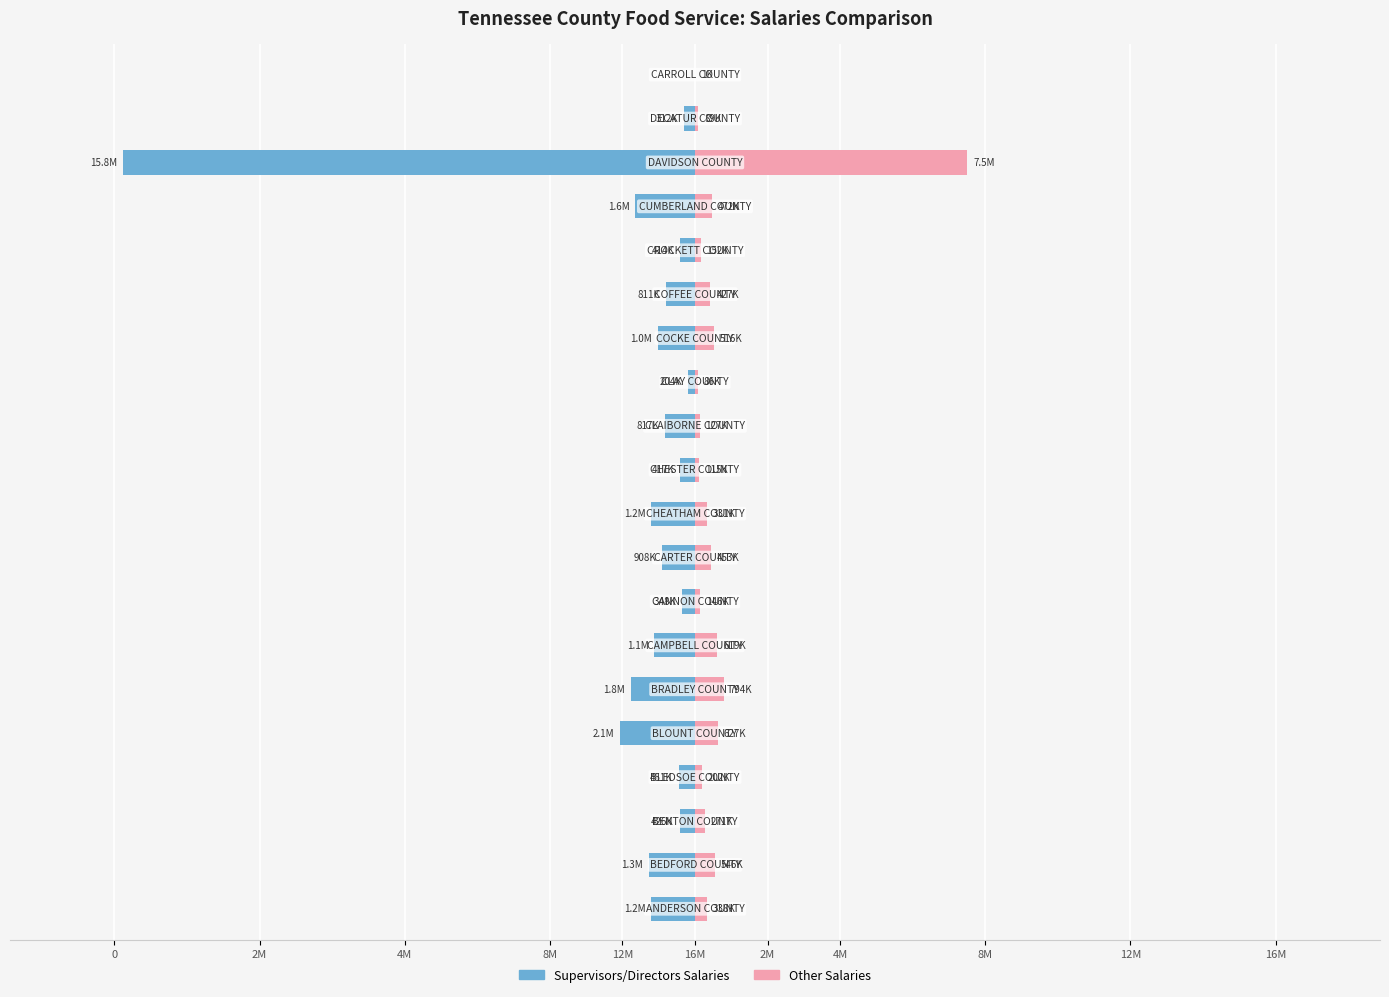

What is the difference between the second highest and minimum values in the Other Salaries series?

793260.5